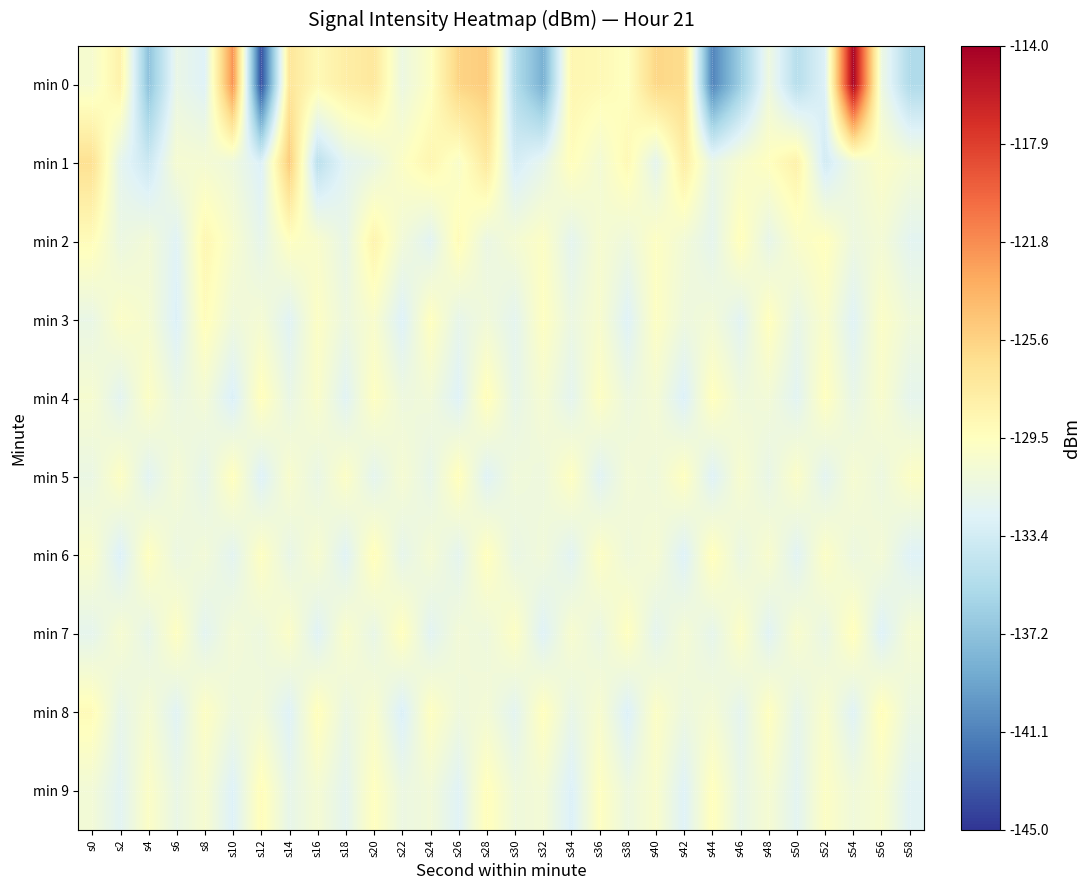

What is the total value across all series at s50?

-1313.8